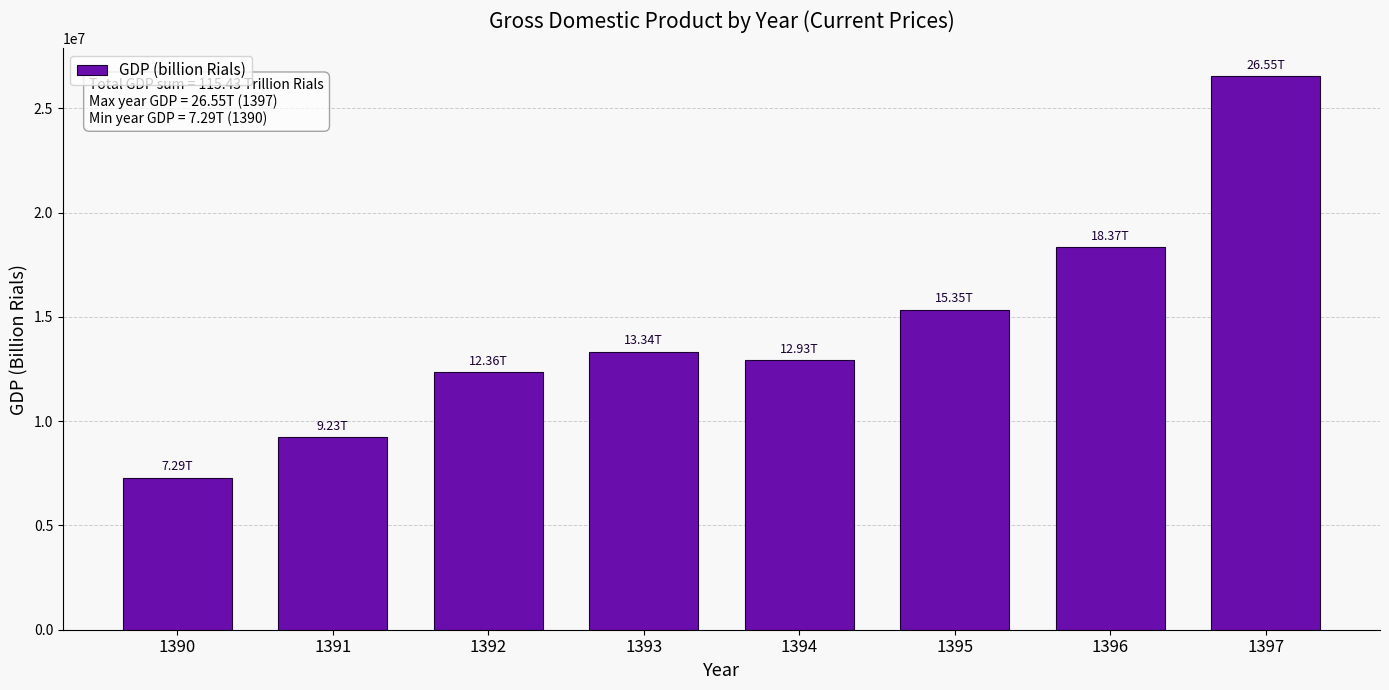

What is the change in value from 1390 to 1393?

+6047740.1